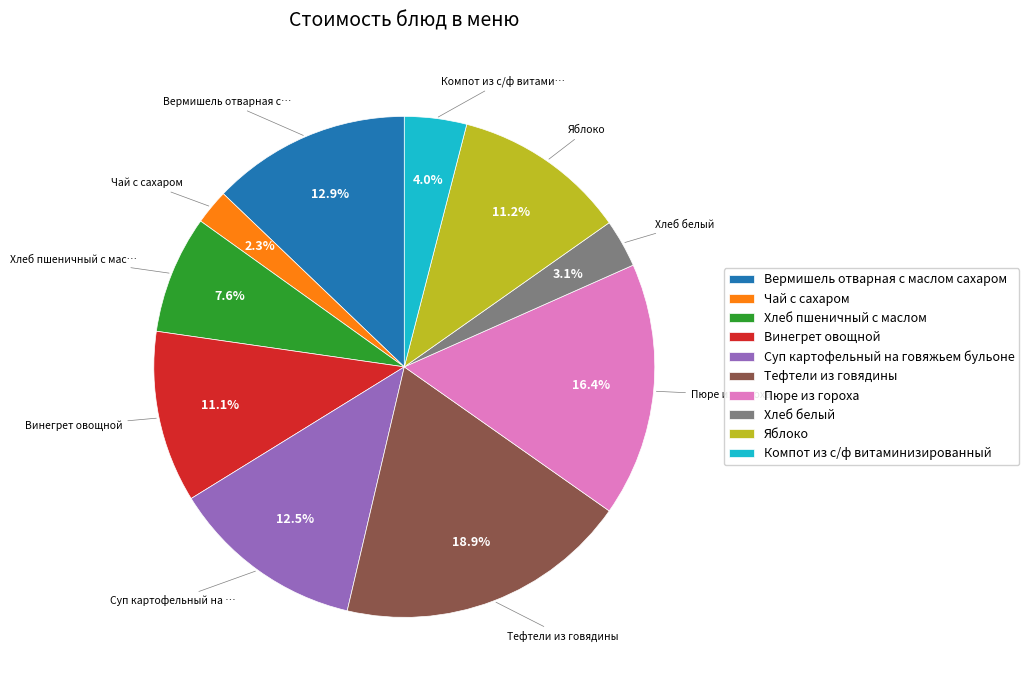

To the nearest percent, what percentage of the pie is Хлеб белый?

3%